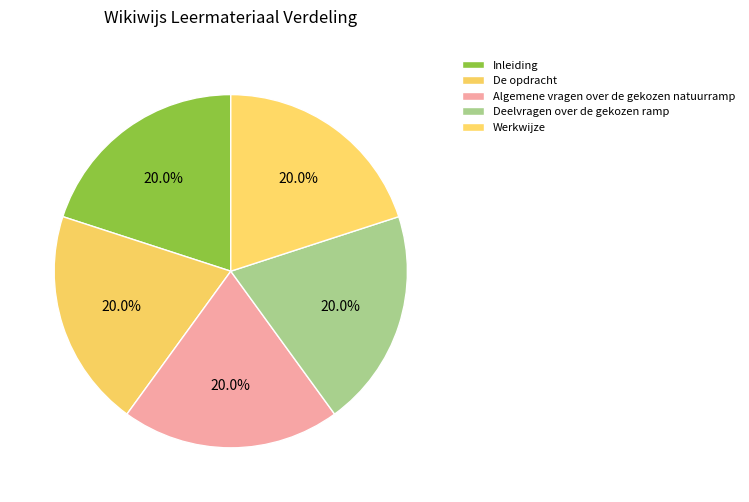

Approximately how many times larger is the value at Algemene vragen over de gekozen natuurramp compared to Deelvragen over de gekozen ramp?

1.0